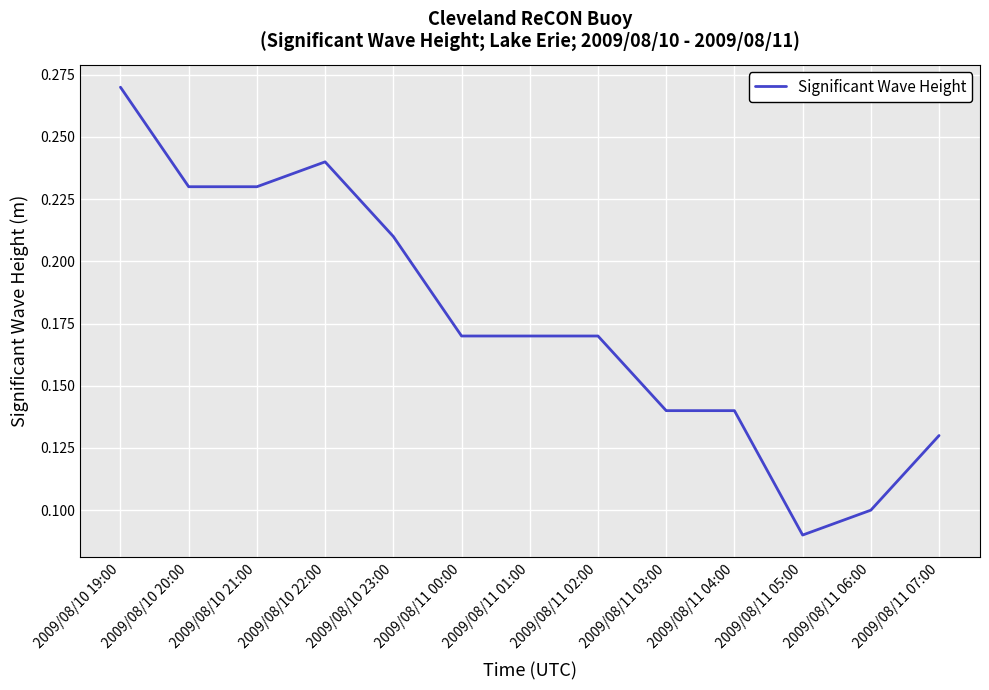

Is it true that the value at 2009/08/10 21:00 is 0.1?

False